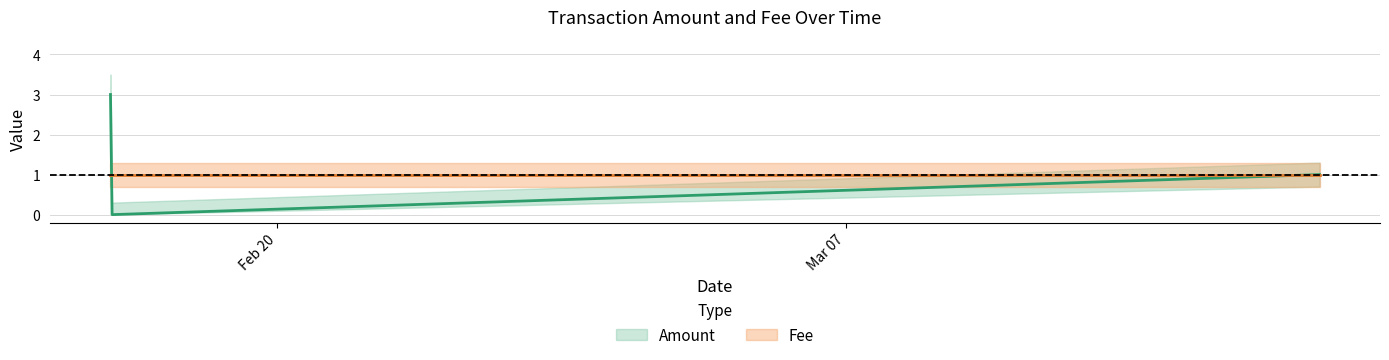

Where is the data nearest to the value 1?

2018-03-19 11:56:06